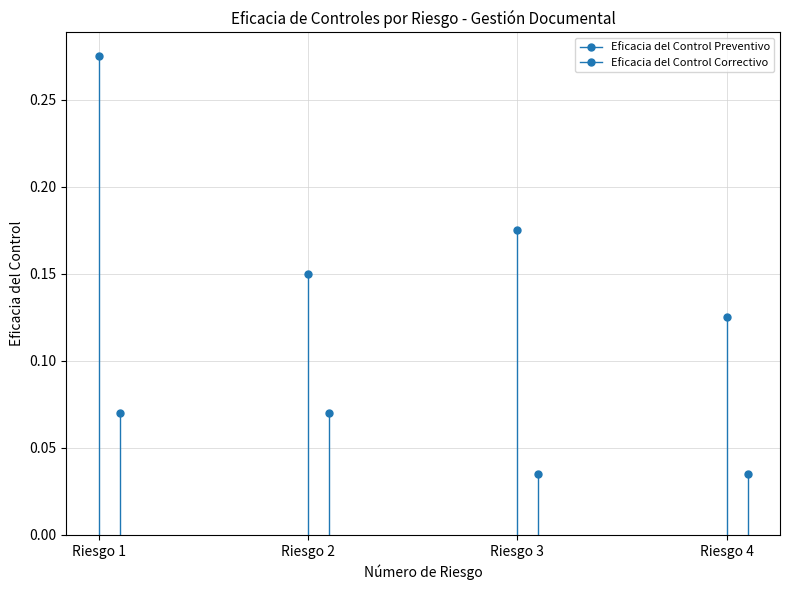

How many Eficacia del Control Preventivo values are between 0 and 1?

4